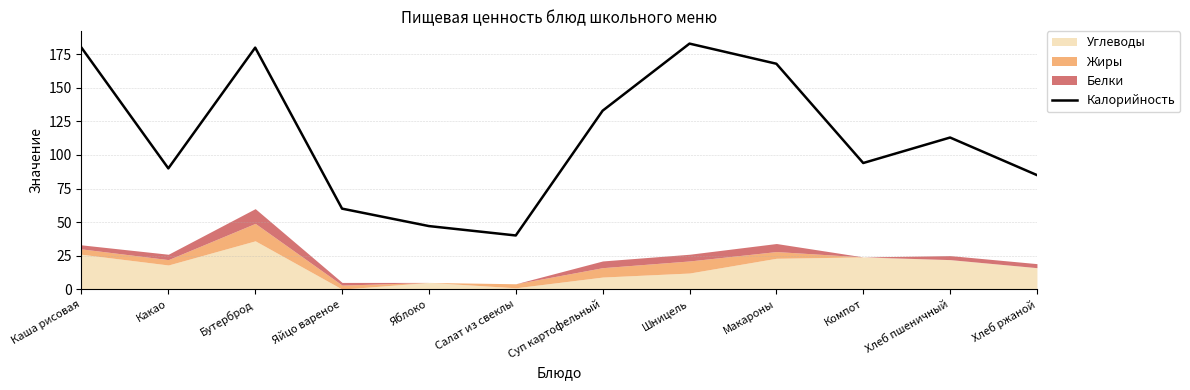

What is the label of the 9th point from the right?

Яйцо вареное